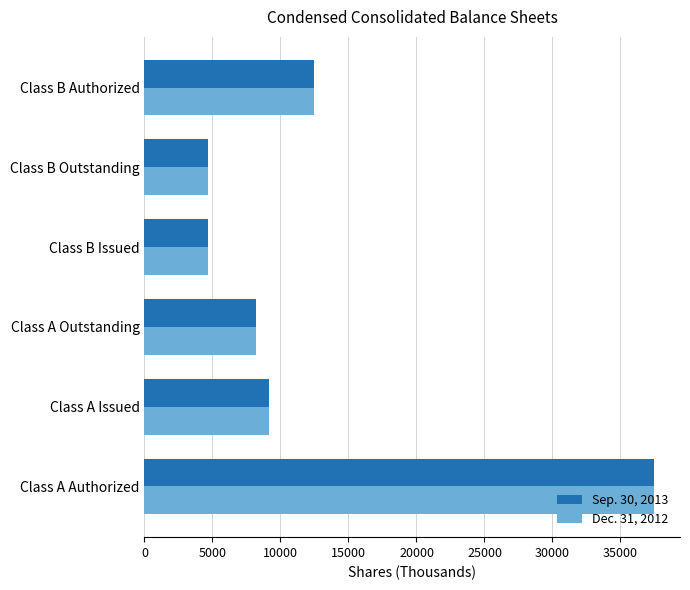

What is the lowest value of the Sep. 30, 2013 series?

4700